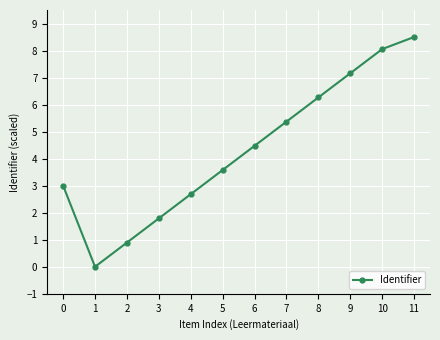

The value at 5 is 3.6. True or false?

True